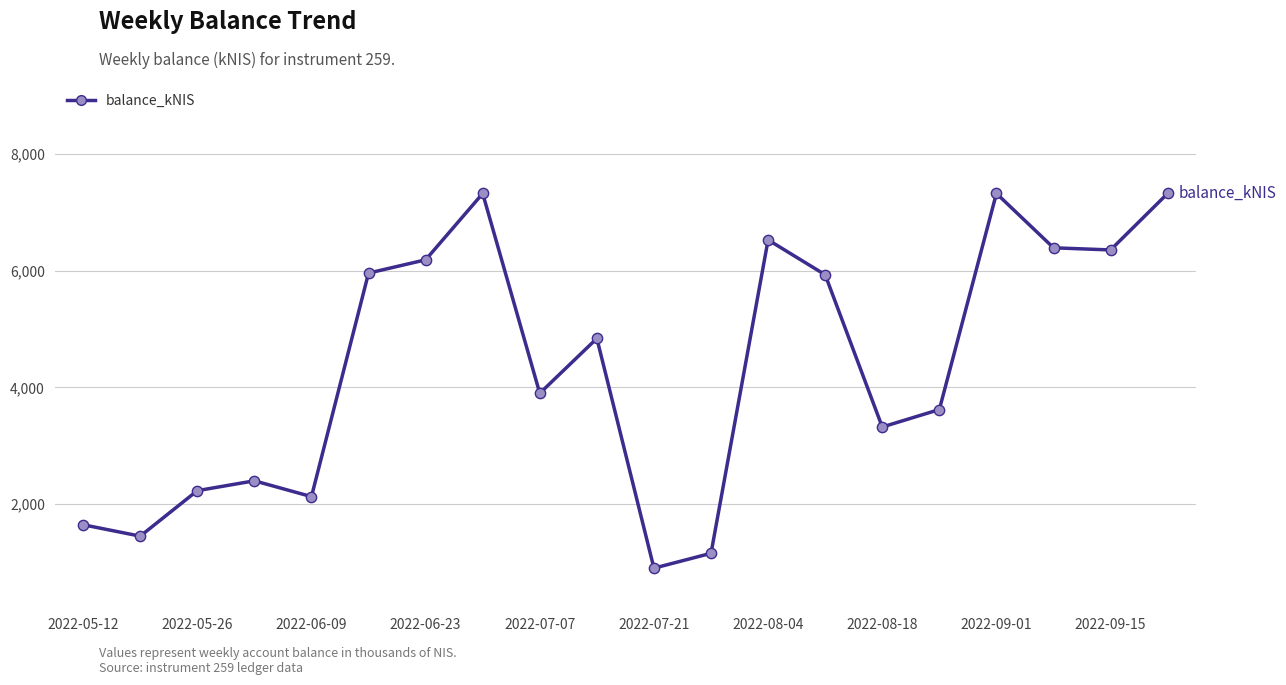

What is the difference between the maximum and minimum values?

6420.3